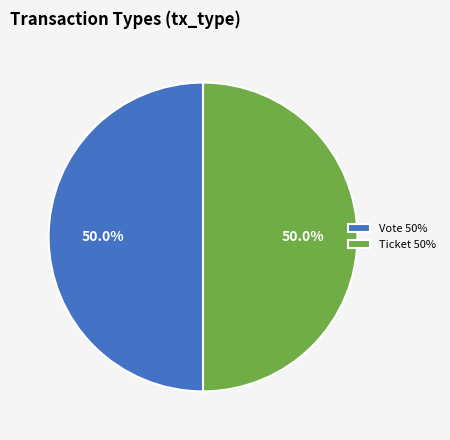

Combined, do Ticket 50% and Vote 50% account for over 50%?

Yes